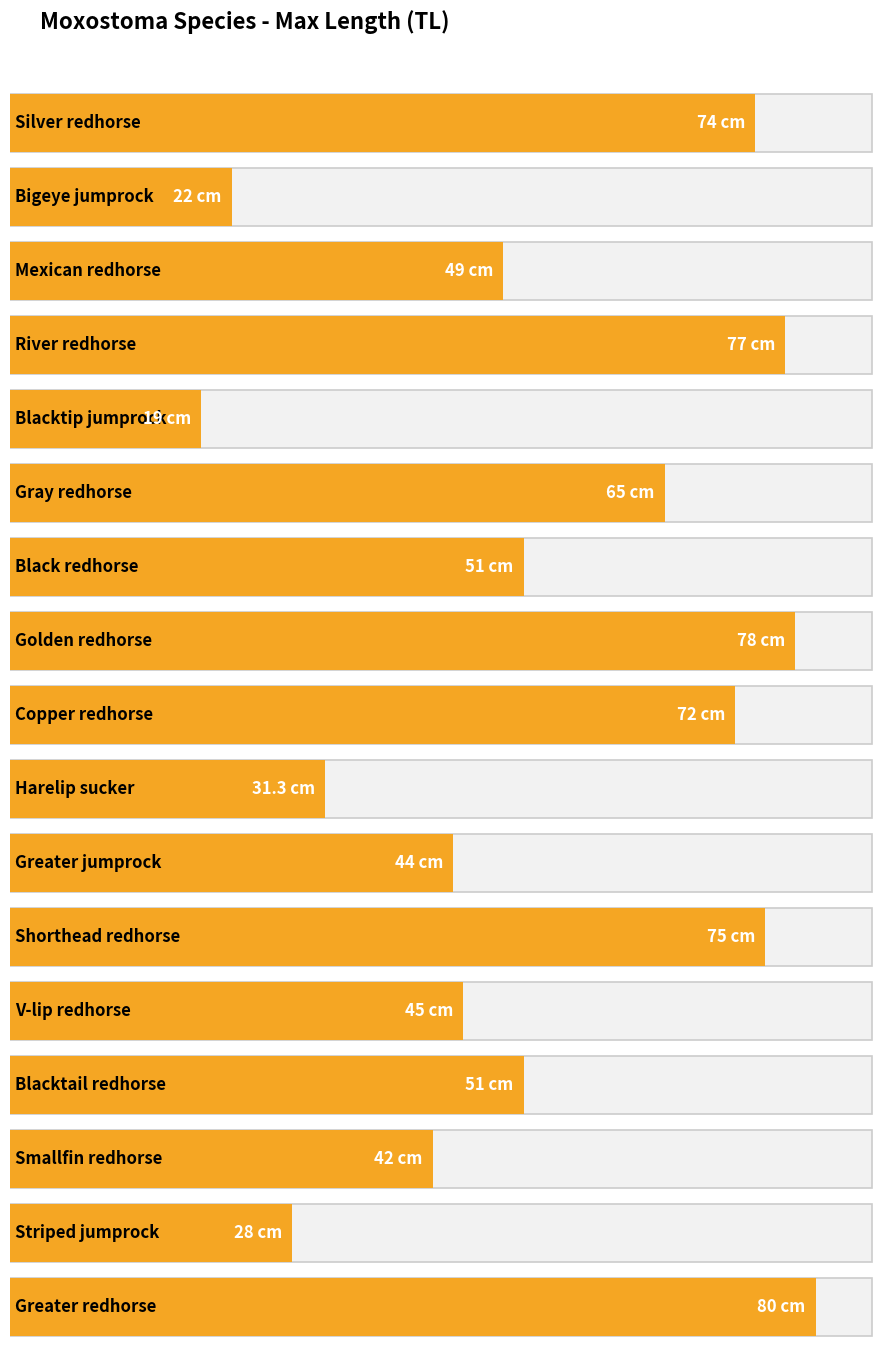

The value at Greater jumprock is 44.0. True or false?

True